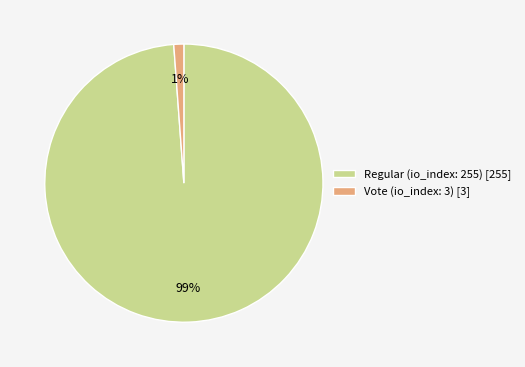

What is the smallest slice in the pie chart?

Vote (io_index: 3)